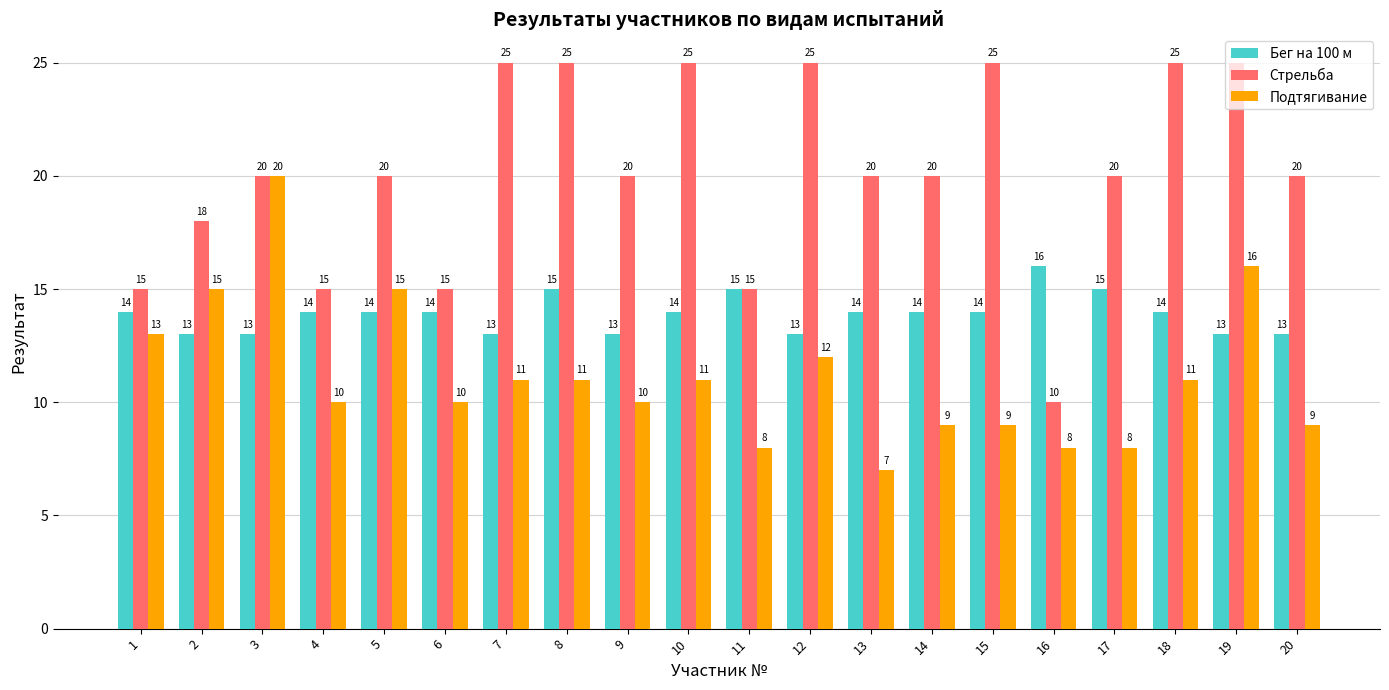

What is the spread (max minus min) of values at 18?

14